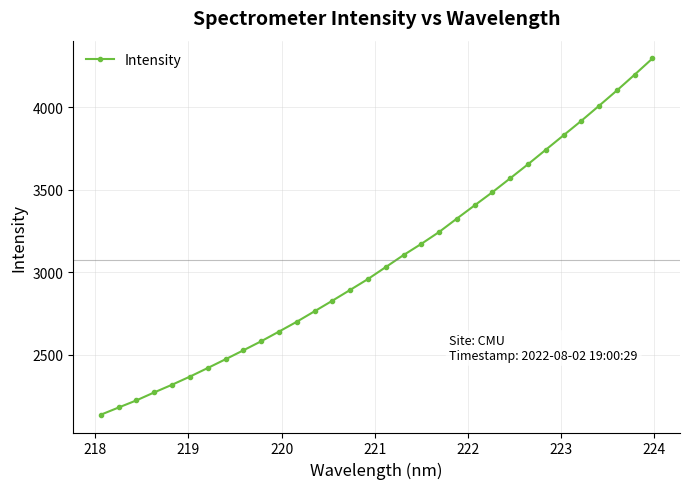

What is the difference between the maximum and second lowest values?

2114.4